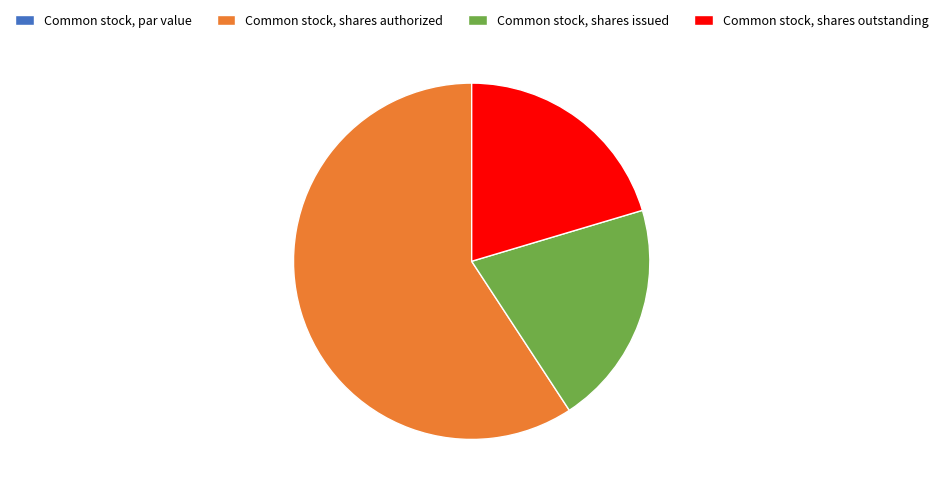

Approximately how many times larger is the value at Common stock, shares authorized compared to Common stock, shares issued?

2.9